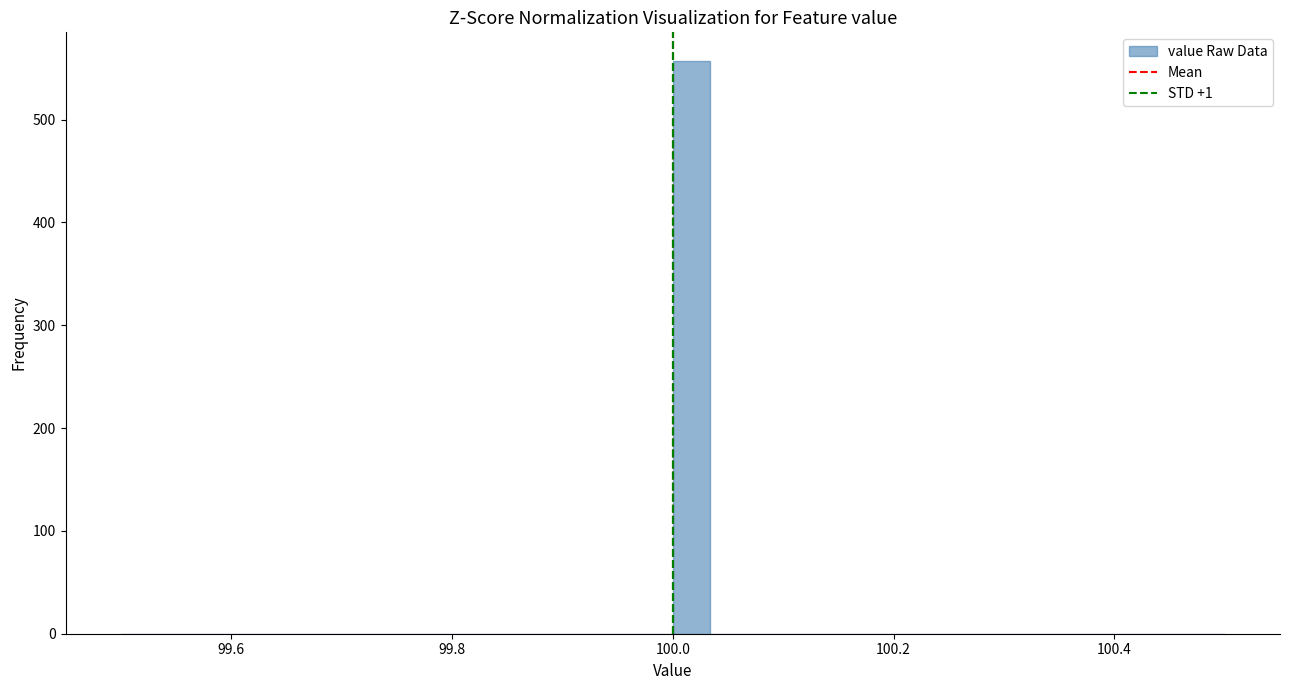

Around what value on the x-axis is the tallest bar? Give the approximate position of its centre, as read against the axis.

100.02